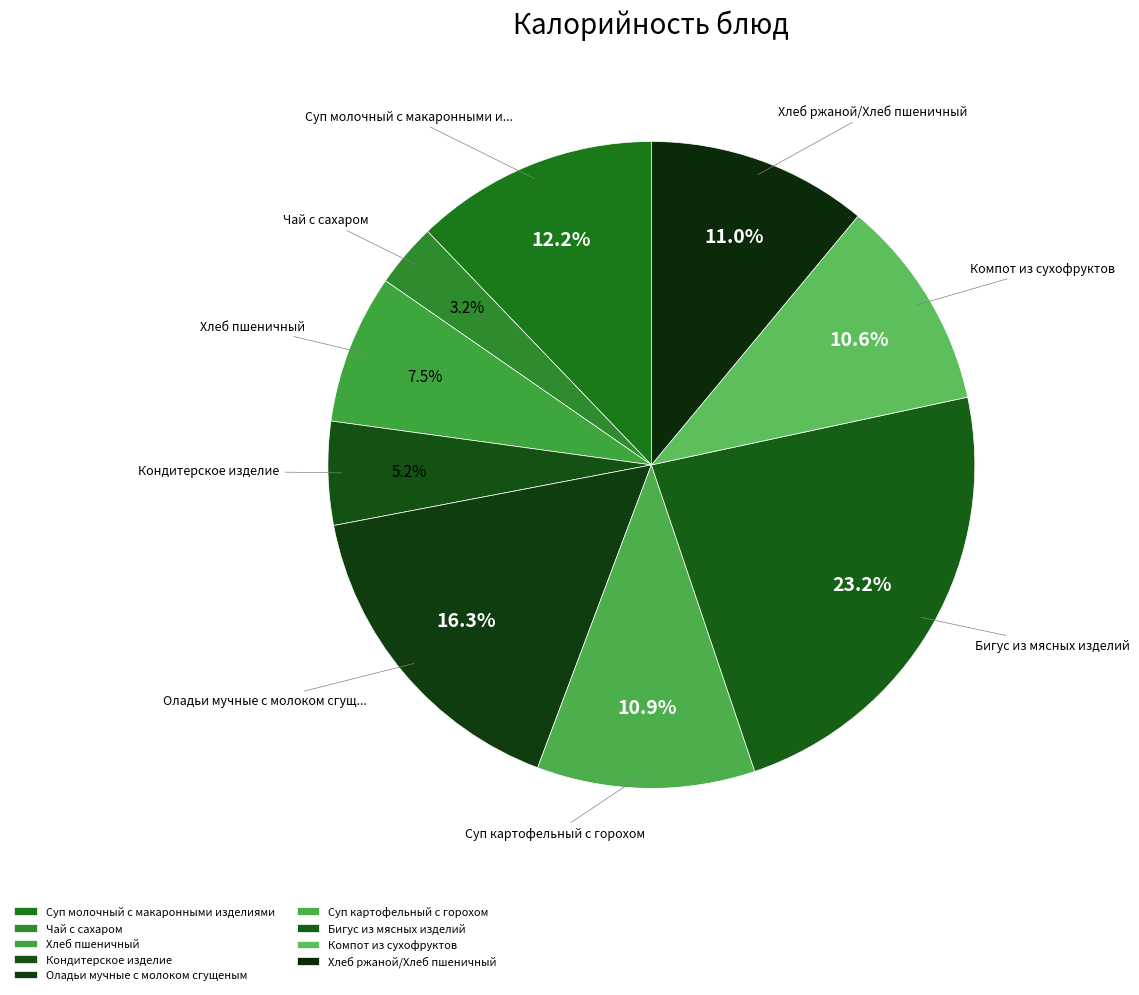

To the nearest percent, what portion does Суп молочный с макаронными изделиями represent?

12%